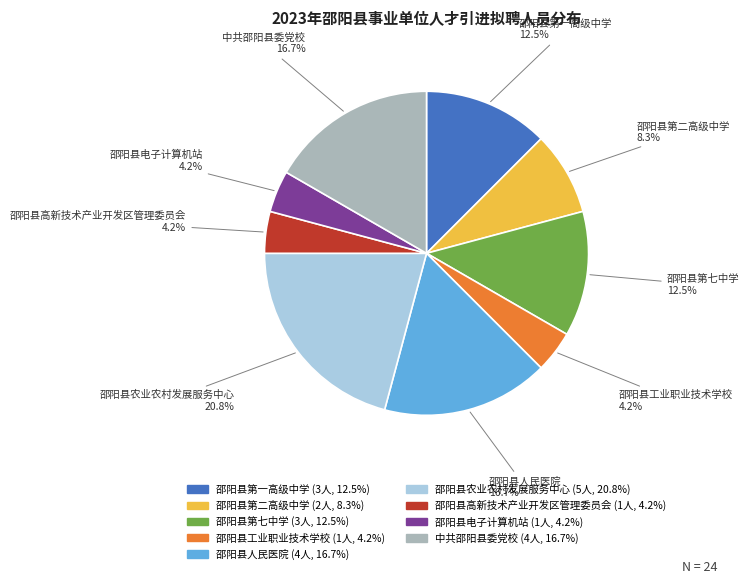

Which has a higher value, 邵阳县农业农村发展服务中心 or 邵阳县高新技术产业开发区管理委员会?

邵阳县农业农村发展服务中心